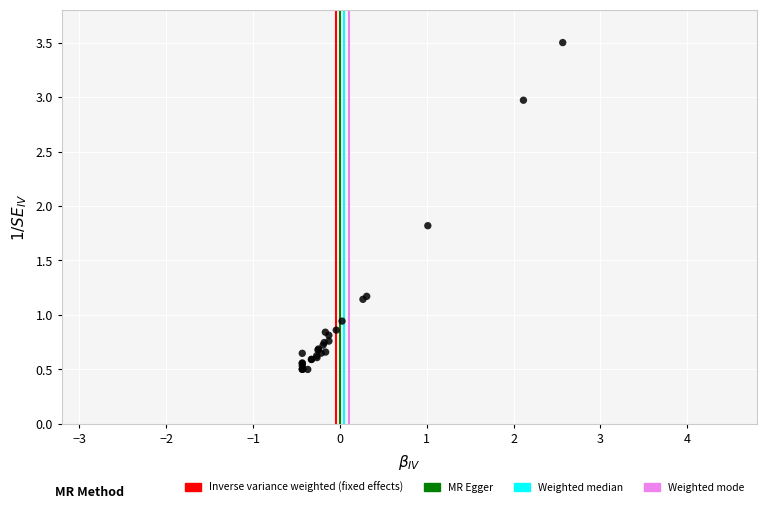

What Y value in the scatter plot is closest to 2?

1.8